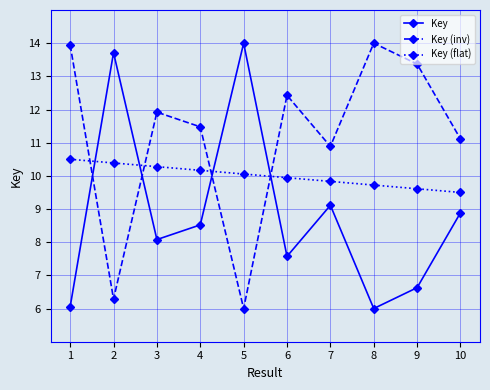

What are all the series names shown in the legend?

Key, Key (inv), Key (flat)